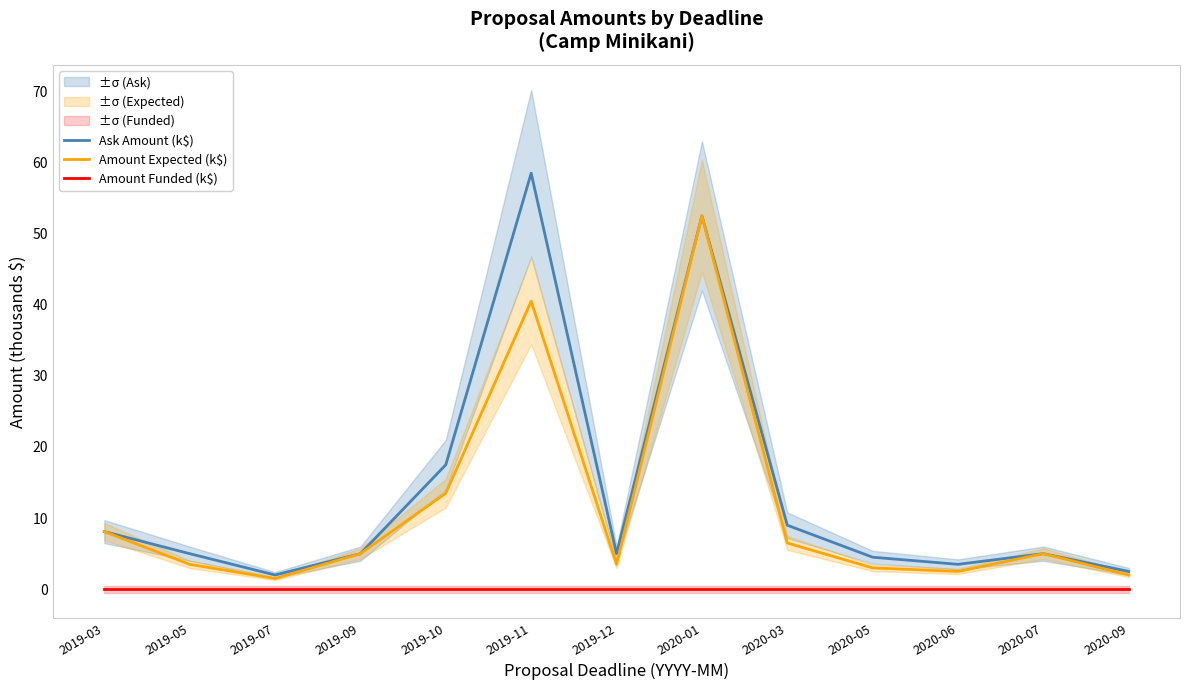

List the series in order of their peak value, lowest first.

Amount Funded (k$), Amount Expected (k$), Ask Amount (k$)